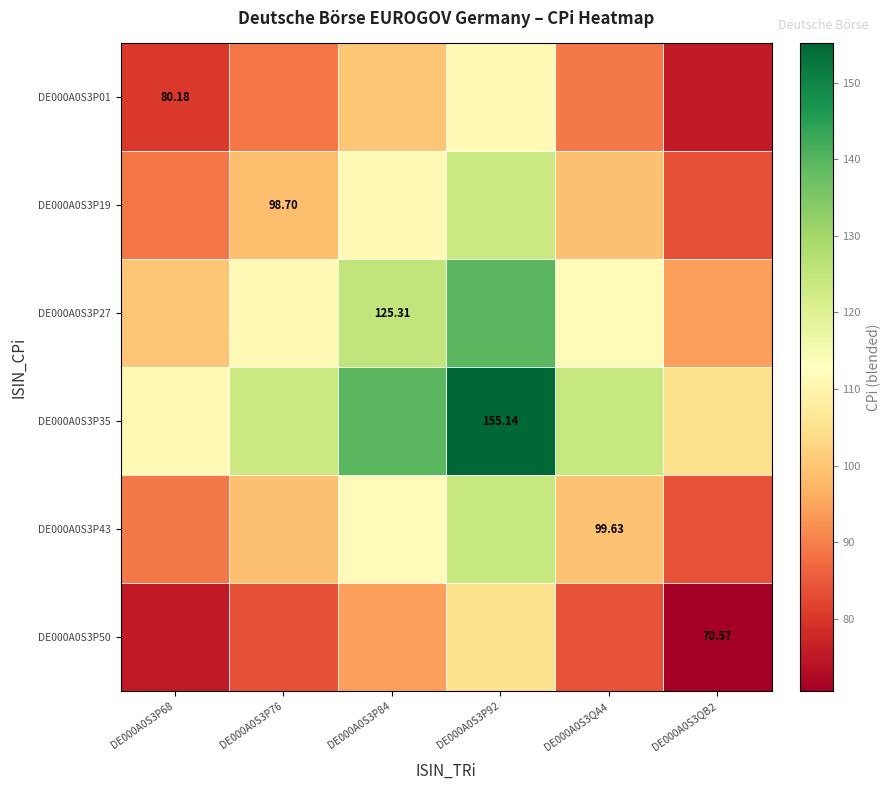

Which series has the largest total across all categories?

DE000A0S3P35